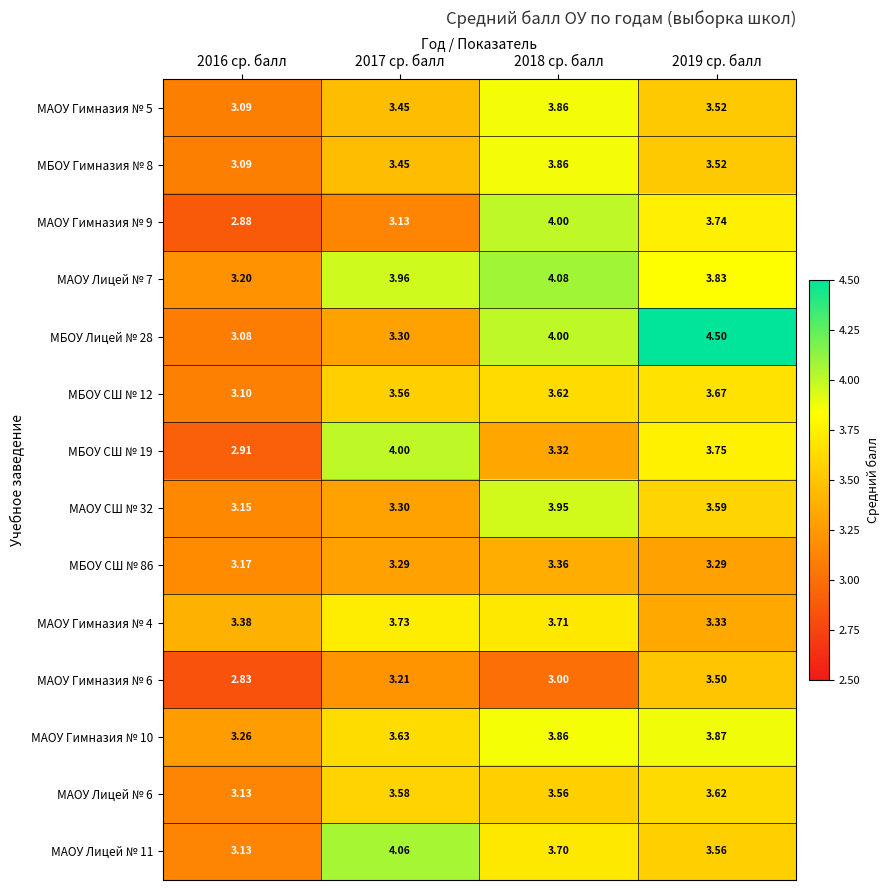

What is the total value across all series at 2019 ср. балл?

51.3